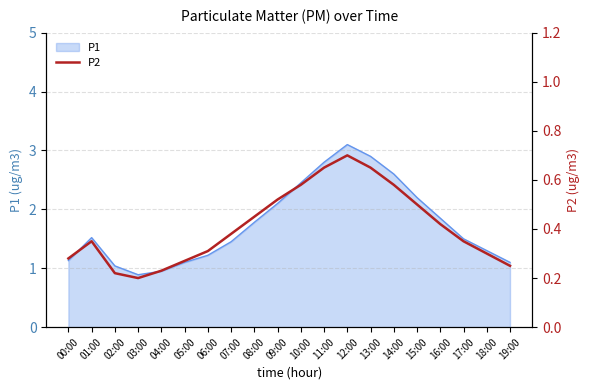

Where is the data nearest to the value 0?

03:00